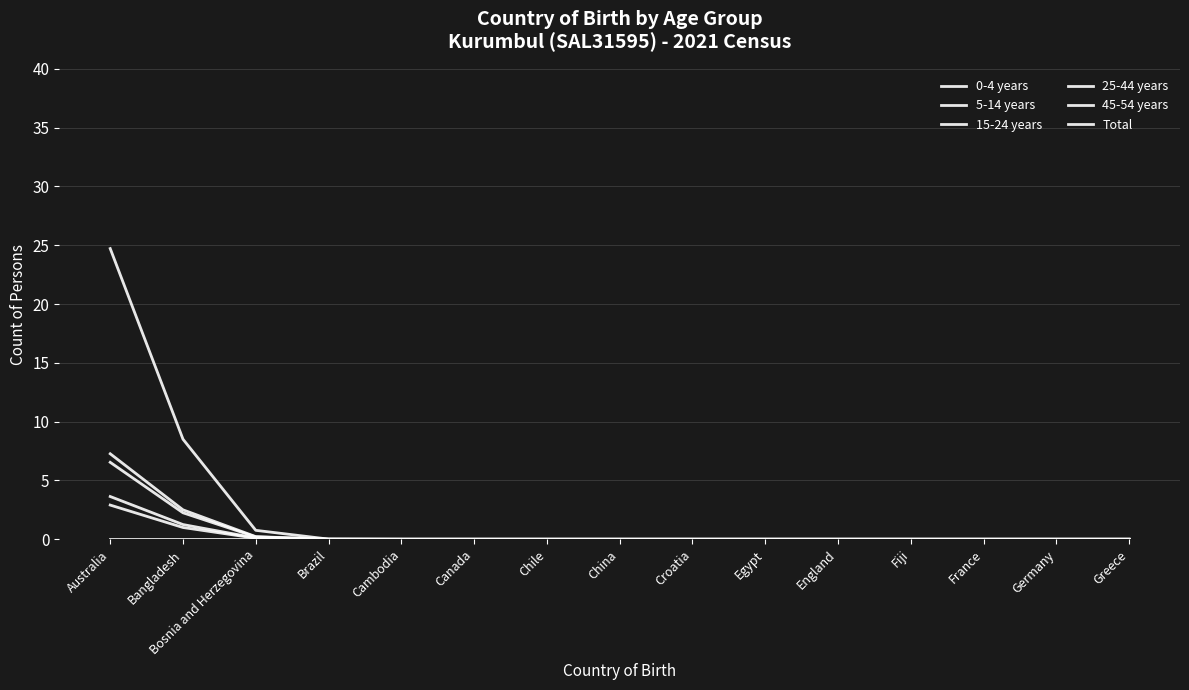

What is the highest value of the 25-44 years series?

7.3